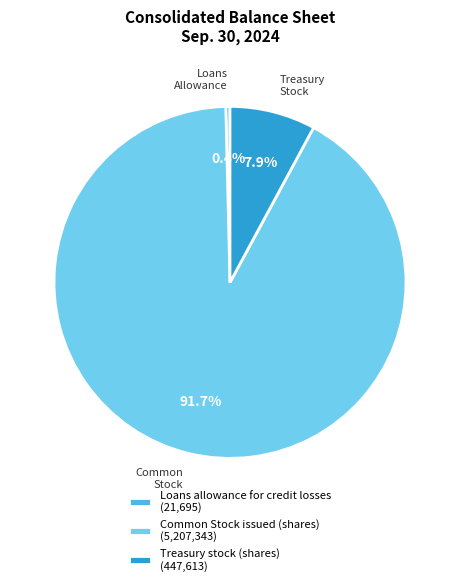

Is there a majority slice in this chart?

Yes